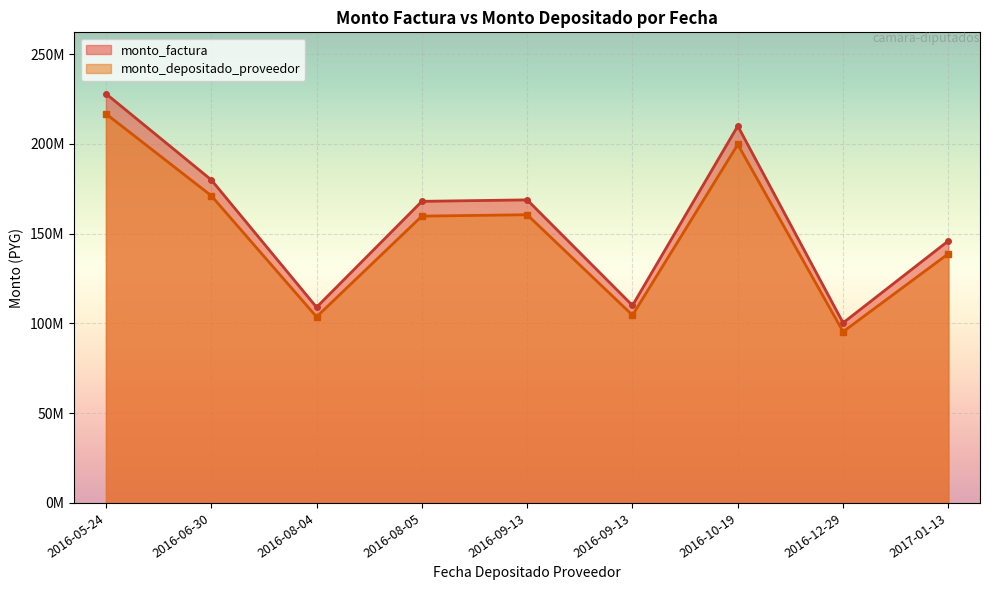

How many interior local peaks does the monto_depositado_proveedor series have?

2